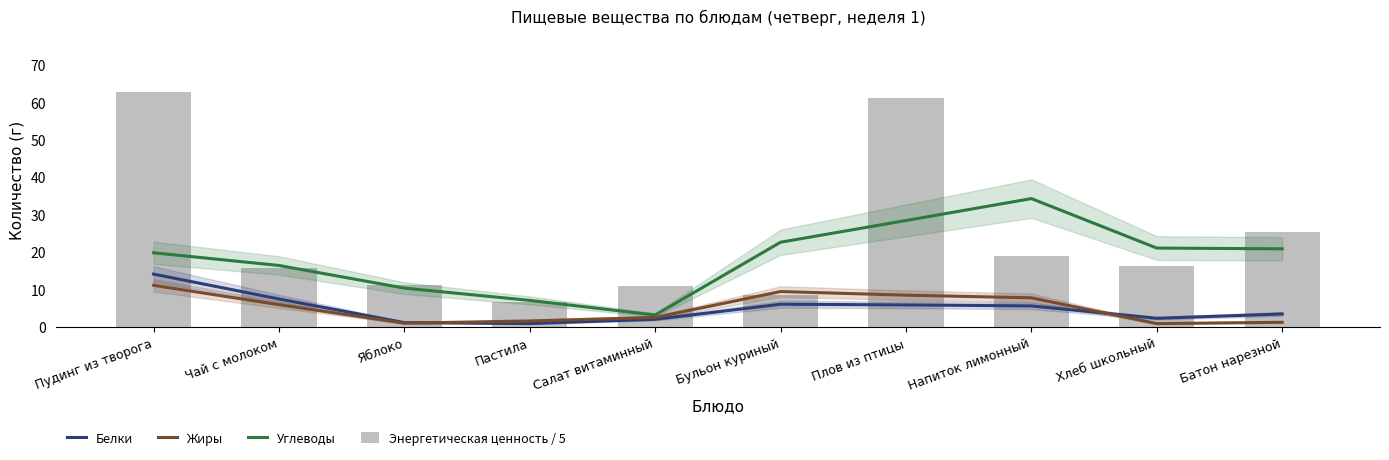

Which category has the lowest value across all series?

Хлеб школьный